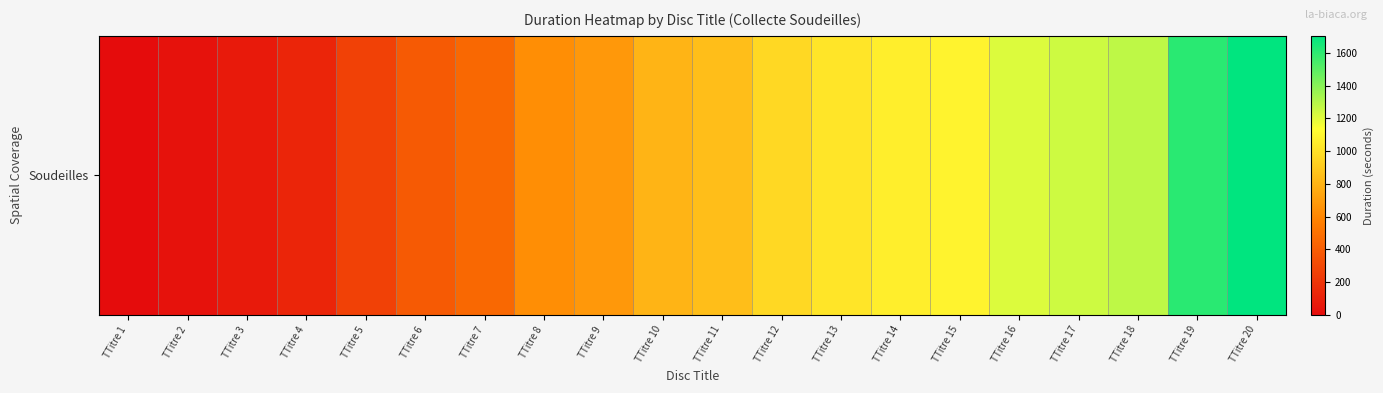

Is it true that the value at TTitre 8 is 633?

True